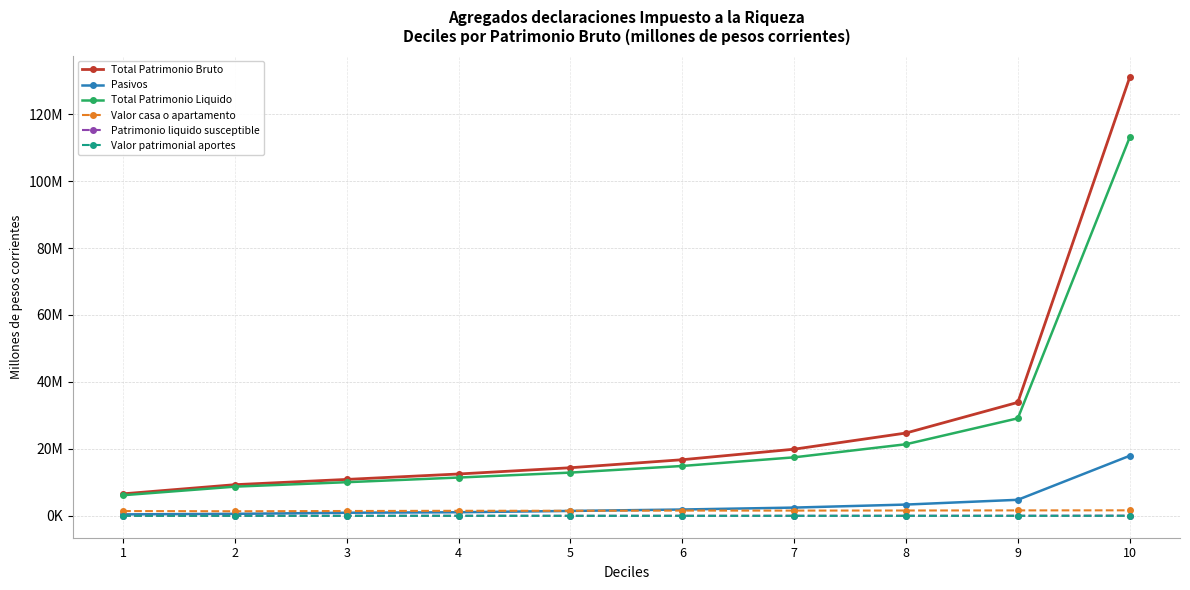

At which label is Total Patrimonio Bruto closest to 68762309?

9